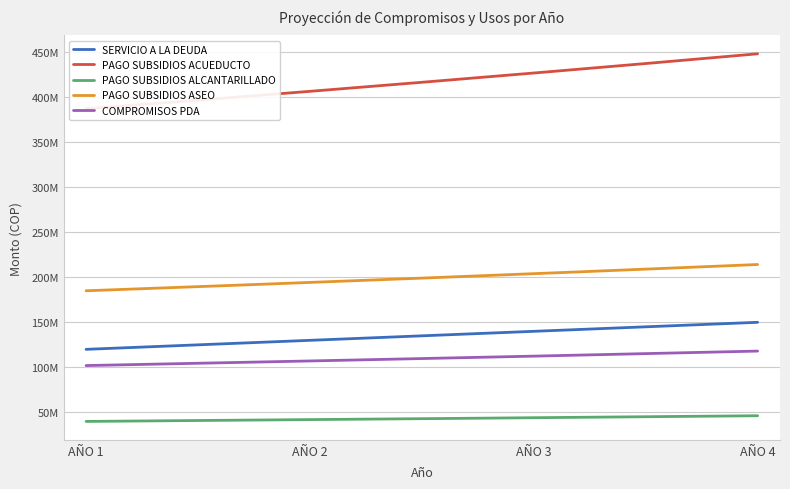

At which category is the sum across all series the highest?

AÑO 4